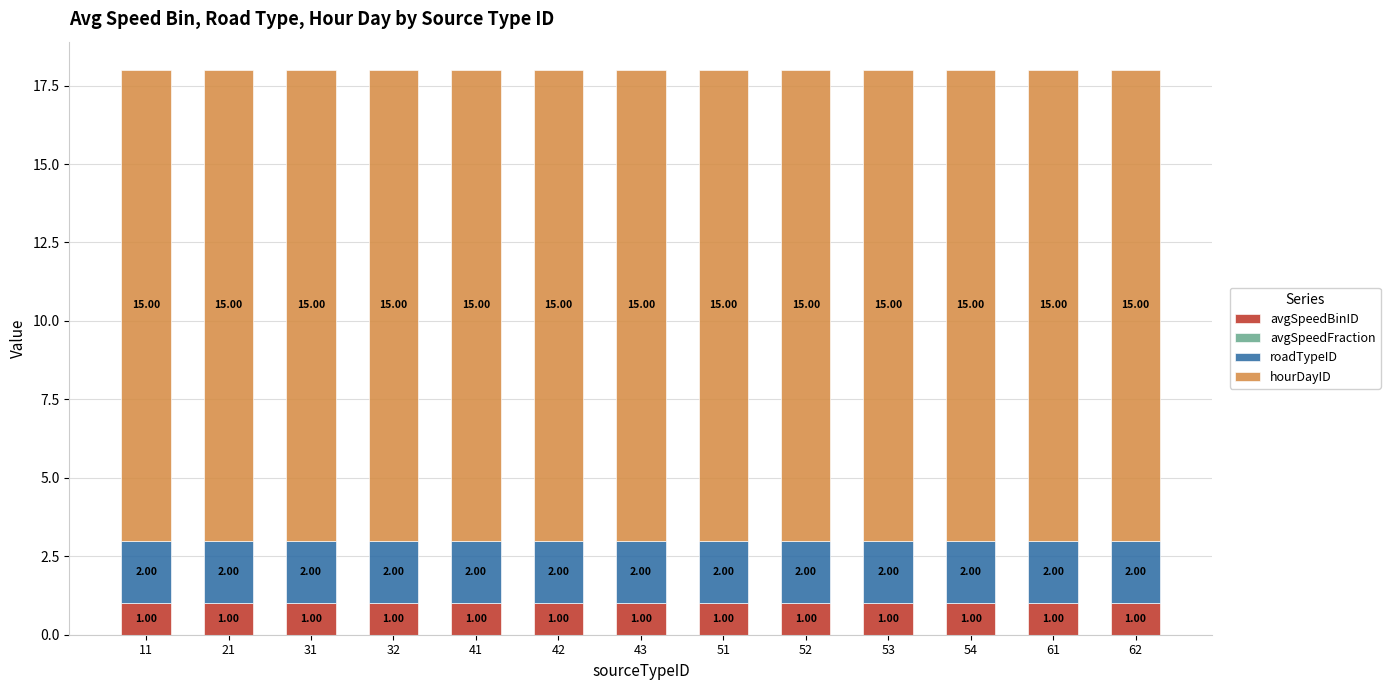

What is the total value across all series at 43?

18